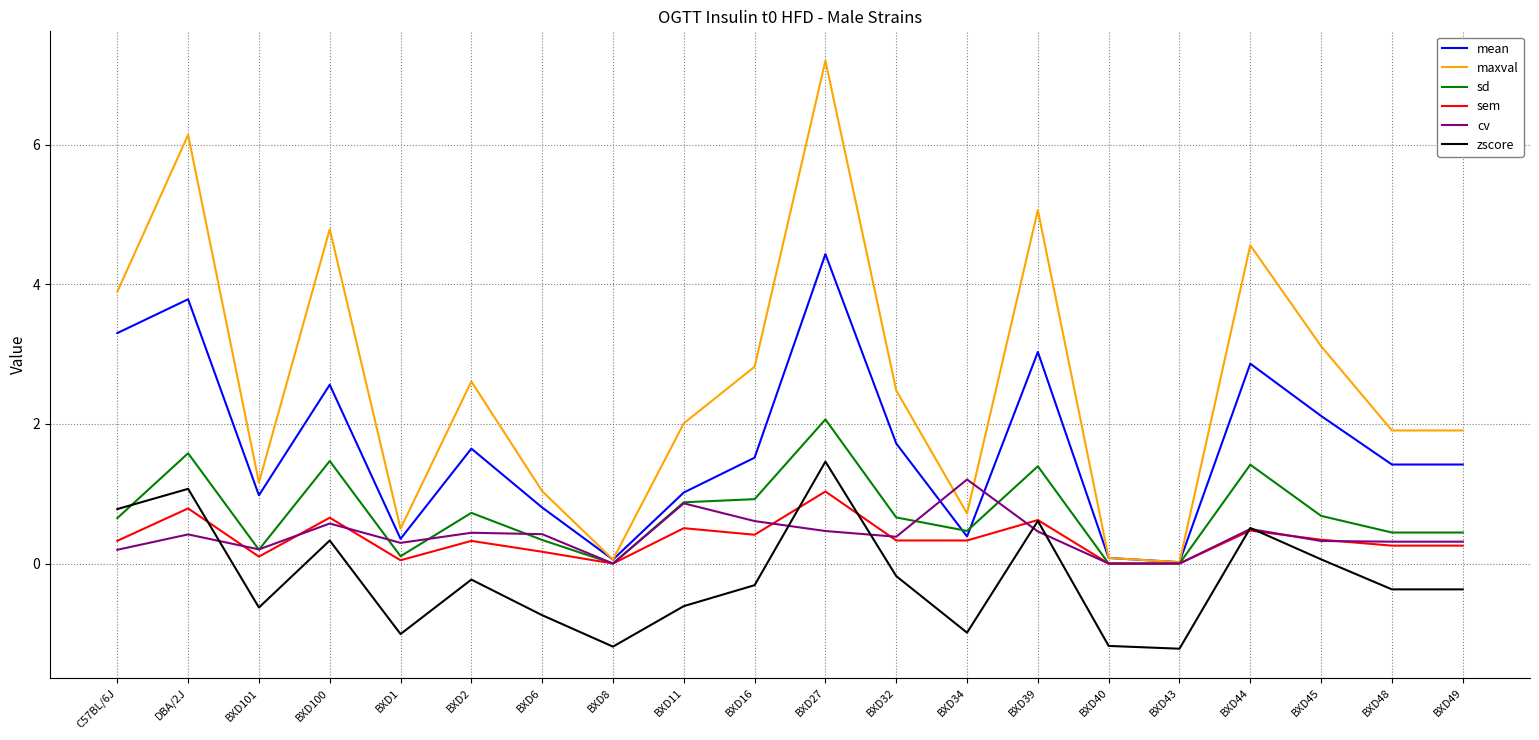

Which series has the widest spread of values?

maxval